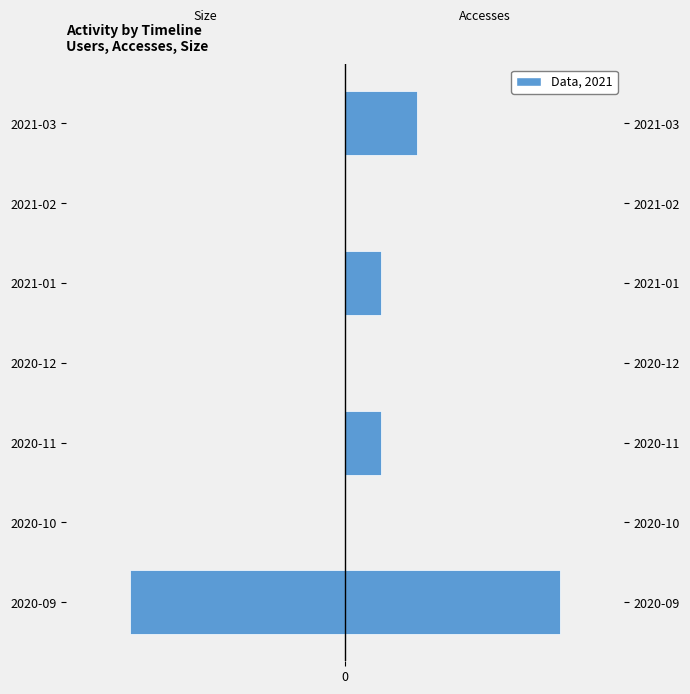

Which series changed the most between 2020-10 and 2021-02?

Size (normalized)